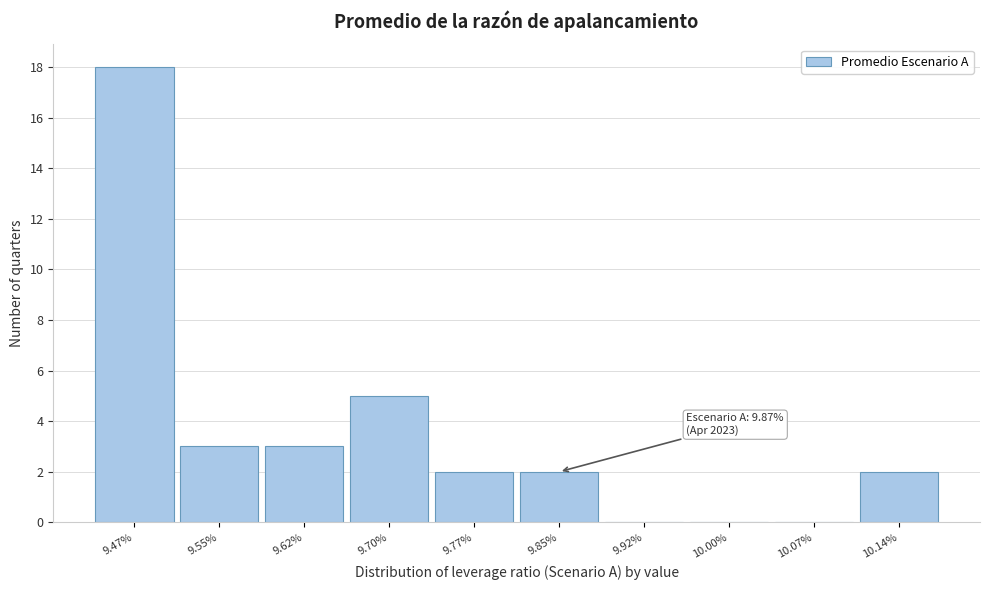

Reading left to right, extract all data points from this chart.

9.47%=18	9.55%=3	9.62%=3	9.70%=5	9.77%=2	9.85%=2	9.92%=0	10.00%=0	10.07%=0	10.14%=2